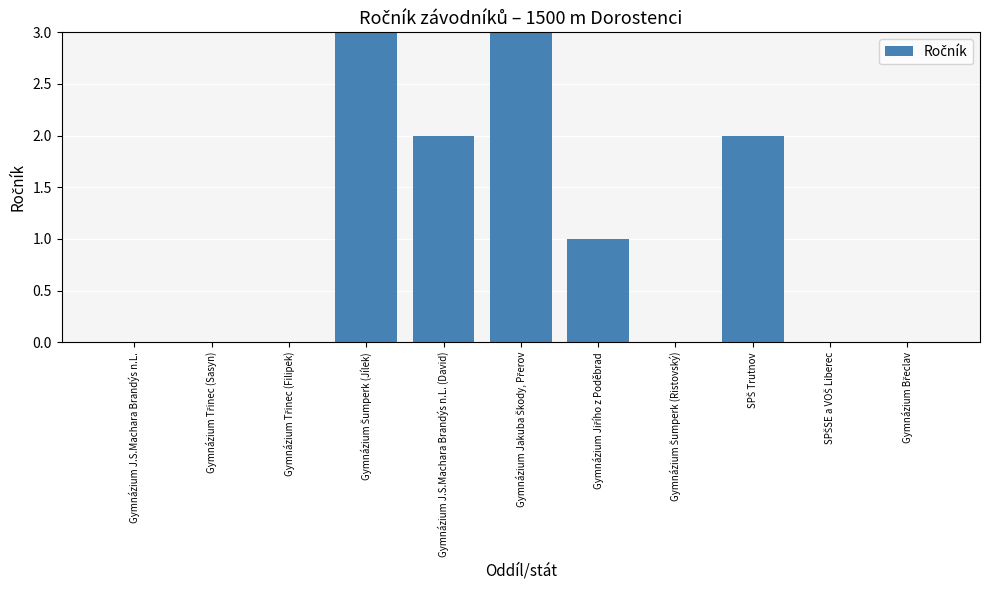

Reading left to right, list all the values displayed in this chart.

0	0	0	99	2	99	1	0	2	0	0